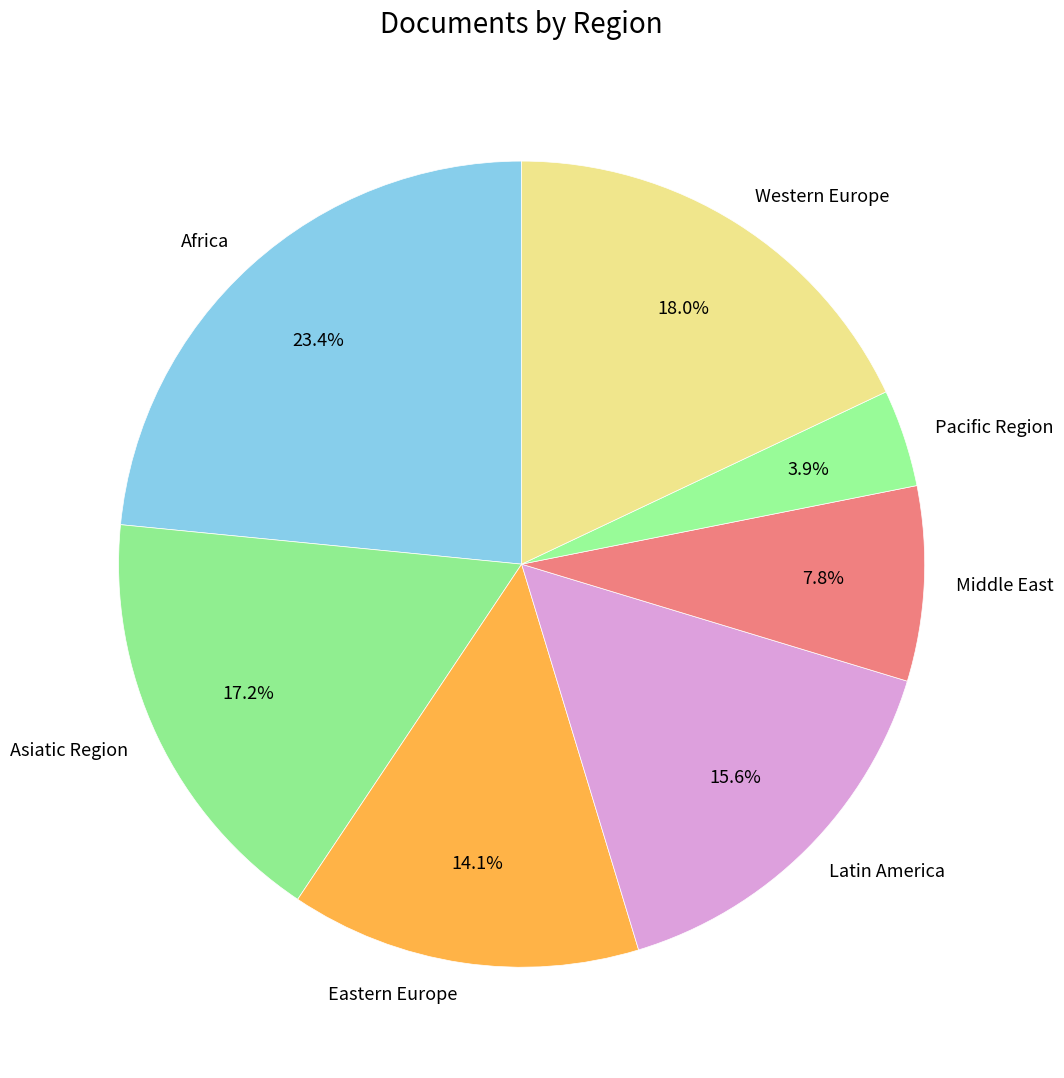

Combined, do Pacific Region and Eastern Europe account for over 50%?

No